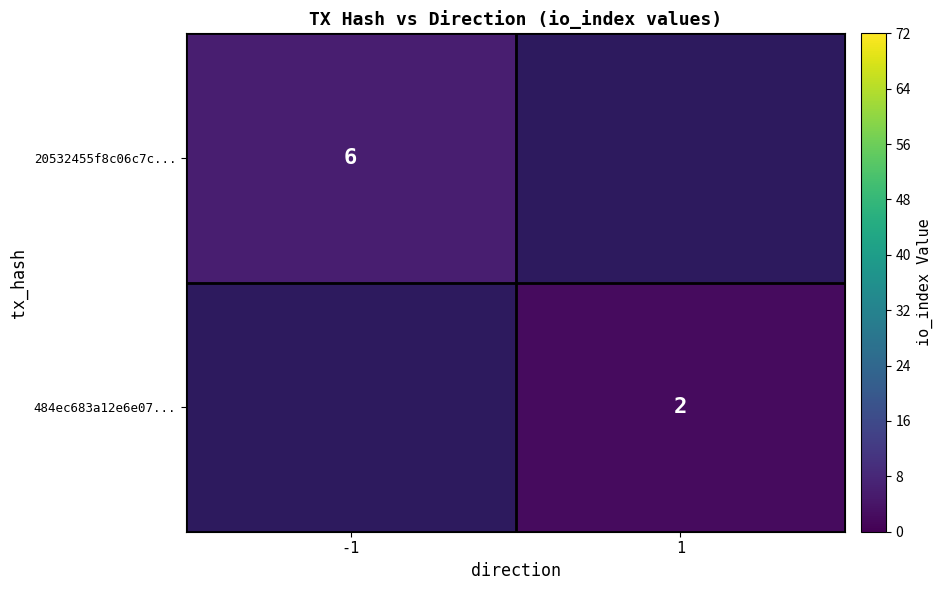

Is the value of 484ec683a12e6e07... at 1 greater than the value of 20532455f8c06c7c... at -1?

No